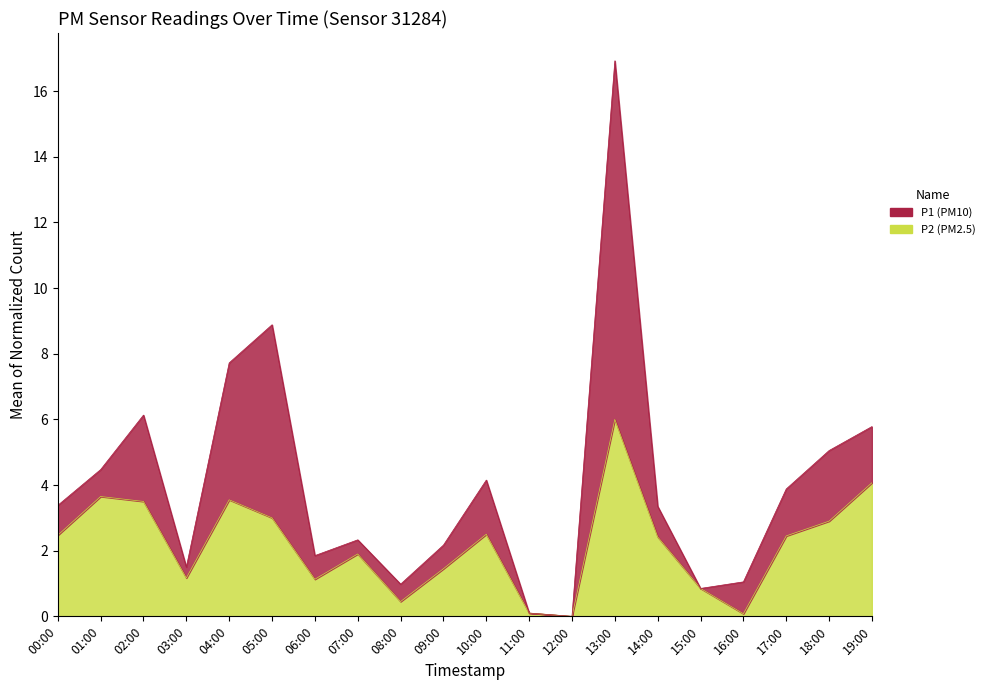

Is the value of P2 at 04:00 greater than the value of P1 at 11:00?

Yes